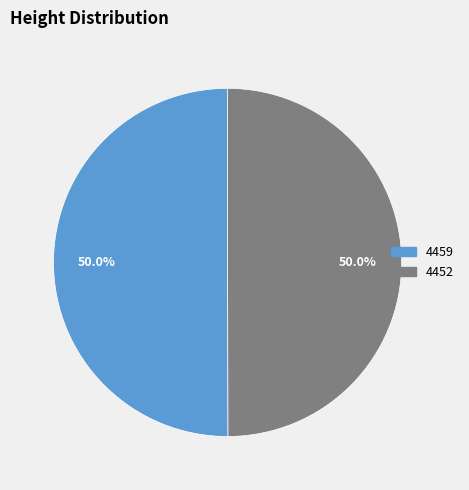

To the nearest percent, what is the combined percentage of 4459 and 4452?

100%